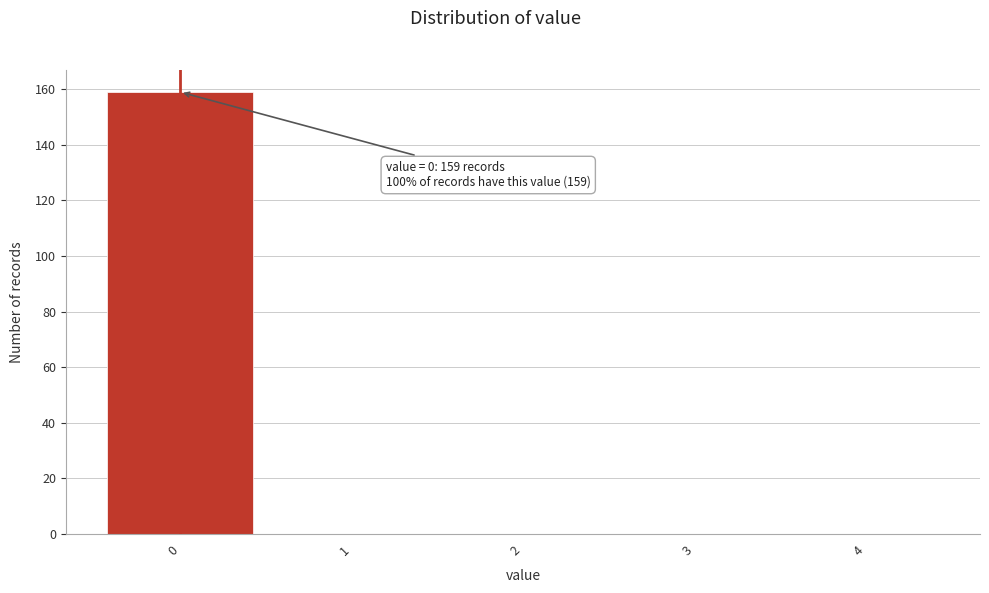

Over which range of the x-axis is the bar tallest?

-0.5 to 0.5